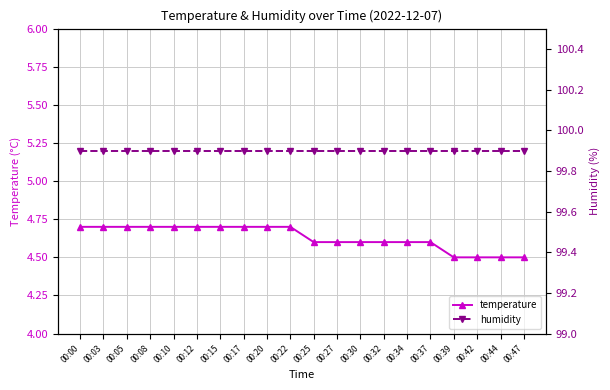

How many lines are shown in the chart?

2